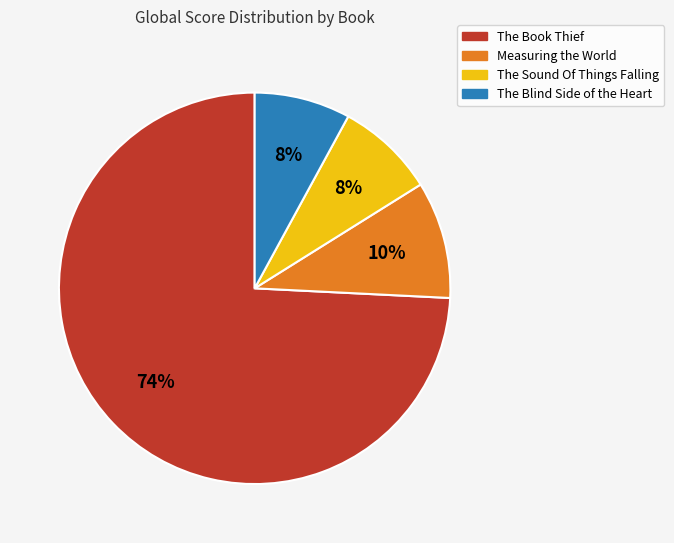

To the nearest percent, what is the average slice percentage?

25%